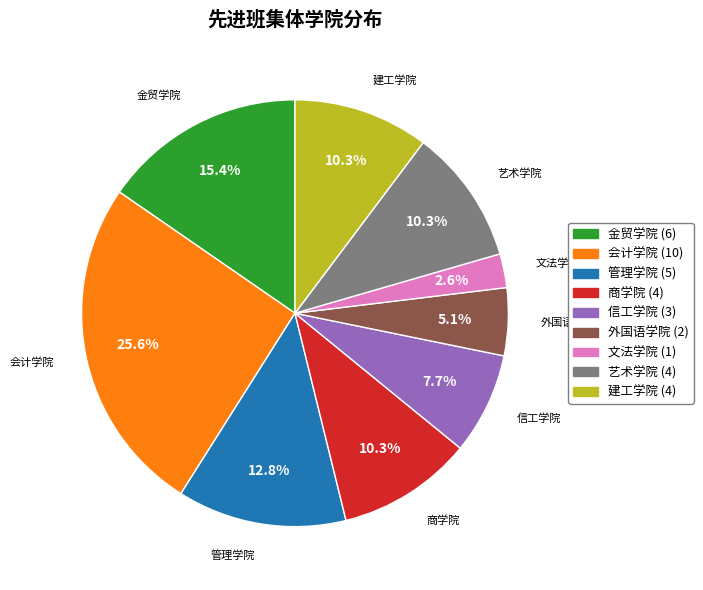

To the nearest percent, what is the combined percentage of 管理学院 and 建工学院?

23%